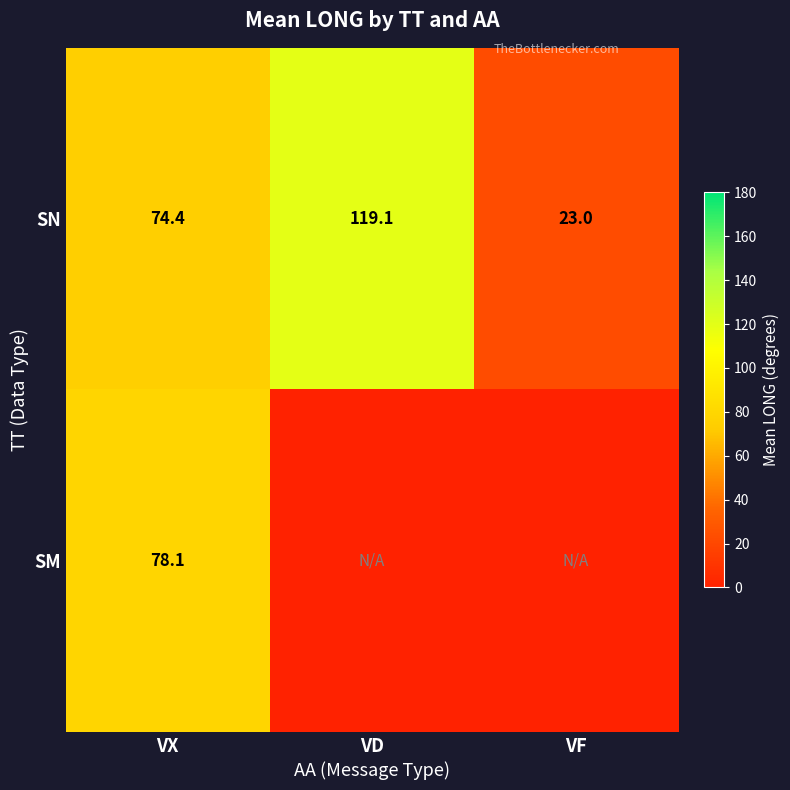

What is the difference between the highest and lowest values at VF?

23.0